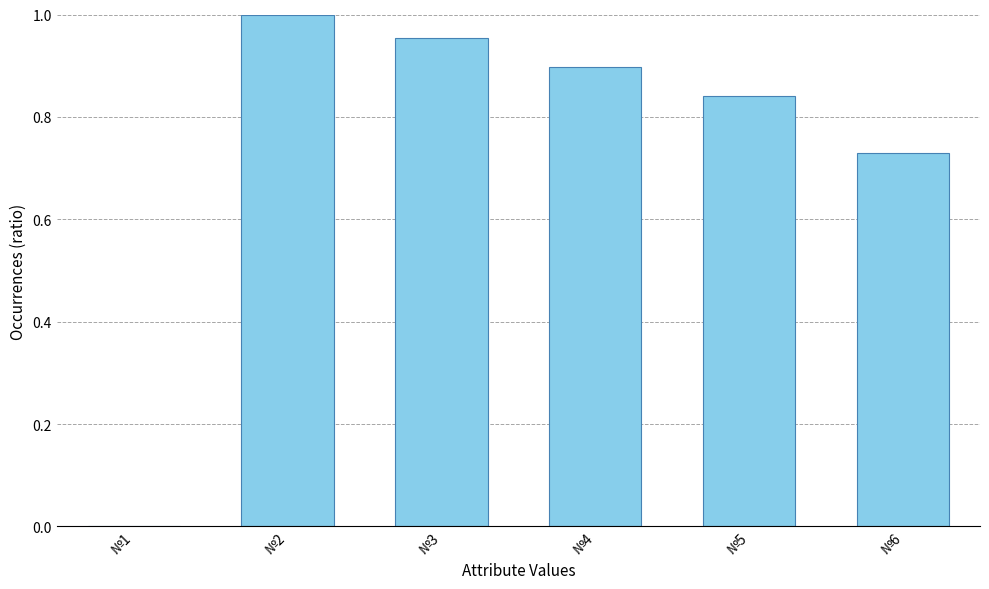

At which label is the value closest to 0?

№1